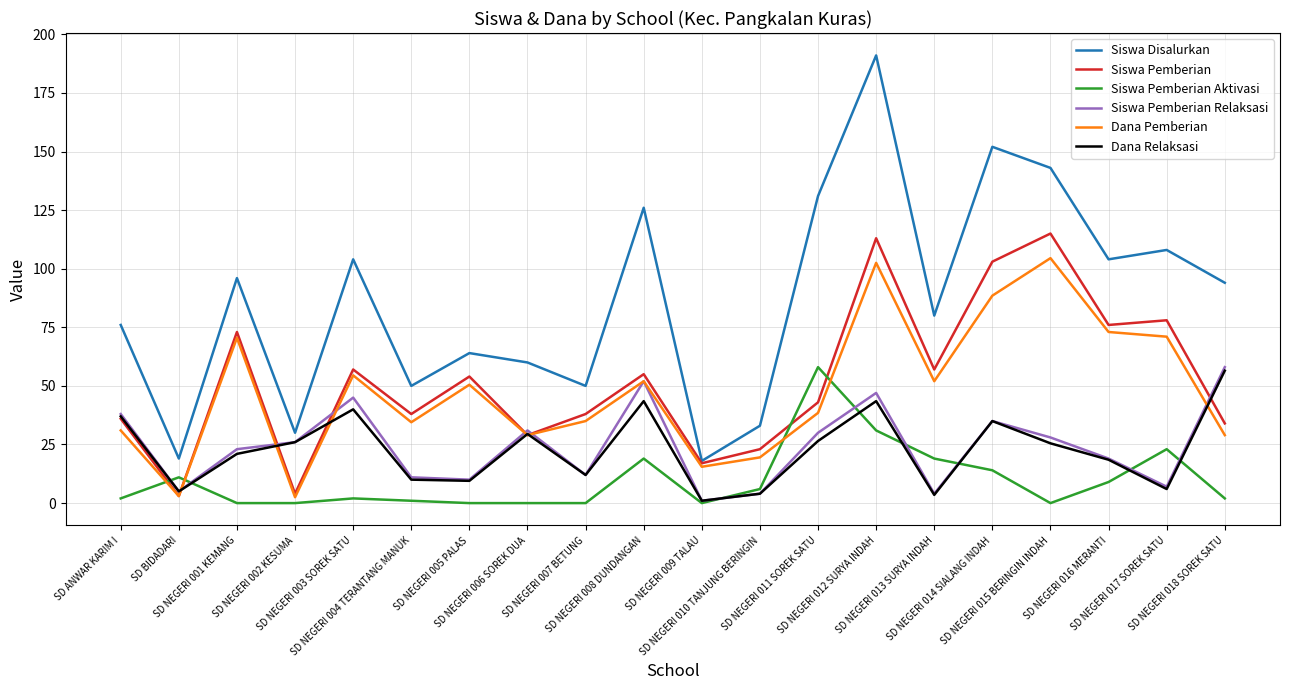

Which series ends up on top after the final intersection of Siswa Pemberian and Siswa Pemberian Relaksasi?

Siswa Pemberian Relaksasi